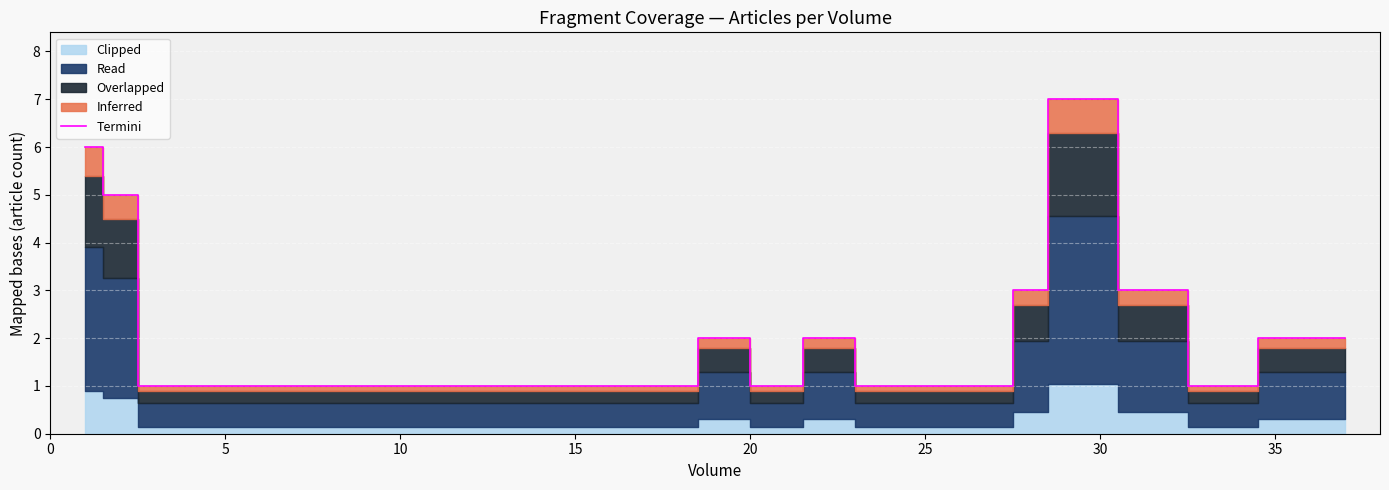

What is the highest value of the Termini series?

7